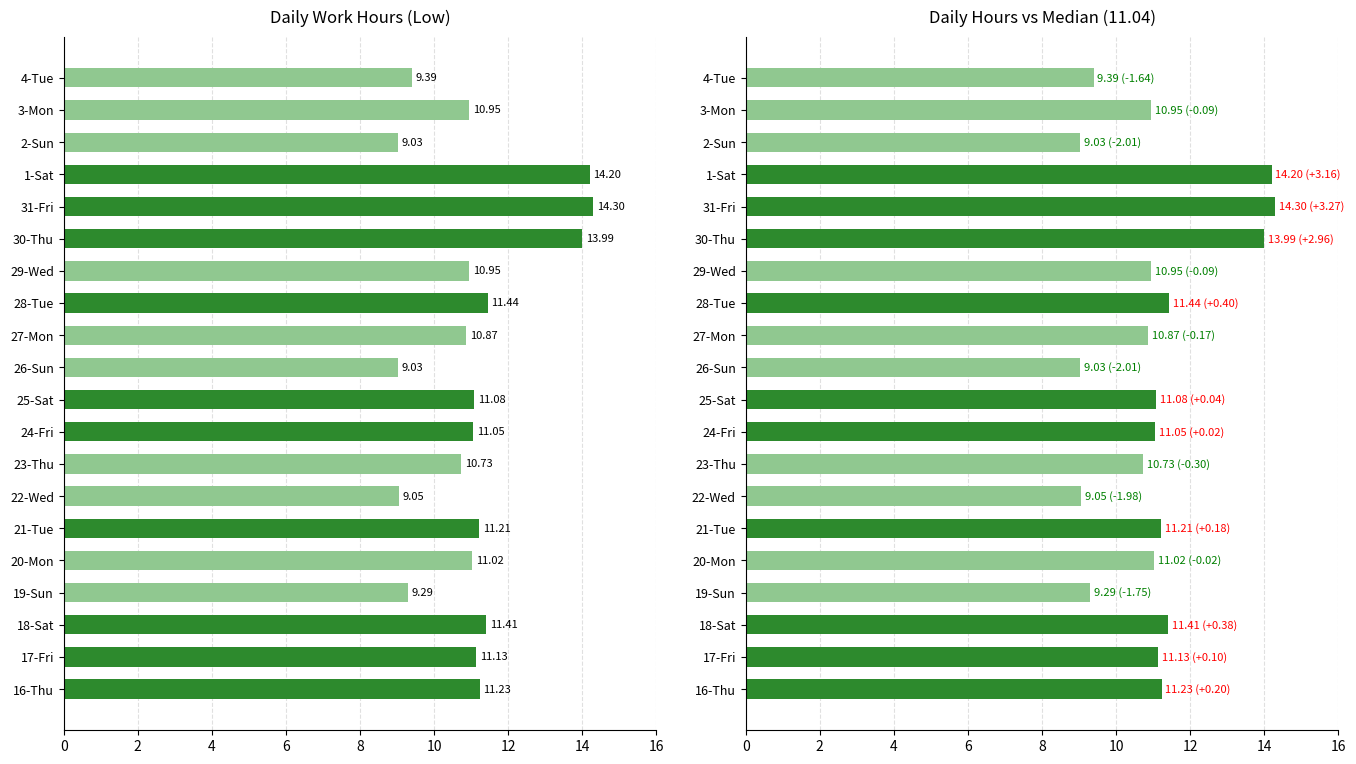

Are the bars grouped side by side (vs. stacked)?

Yes